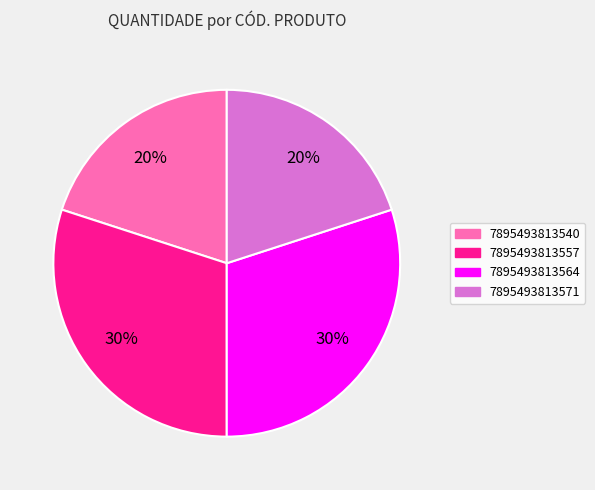

Does 7895493813571 represent more than half of the total?

No